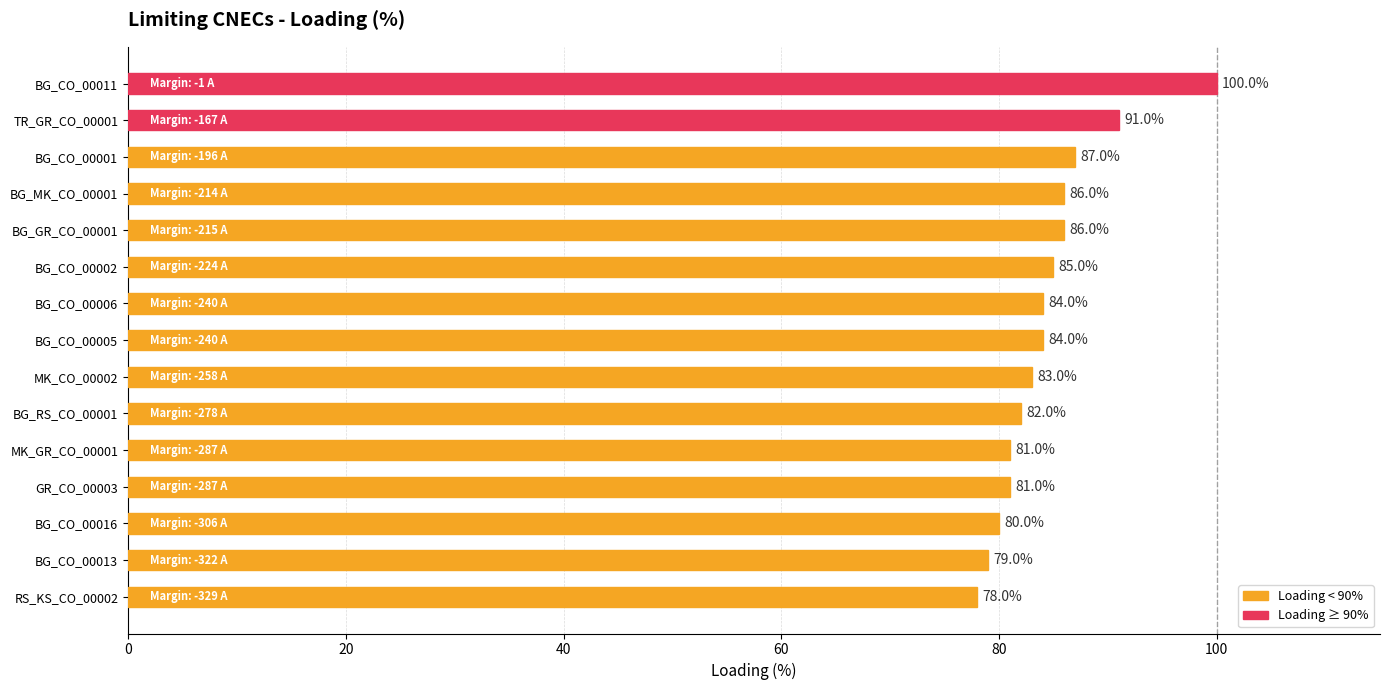

What is the value of the 2nd bar from the top?

91